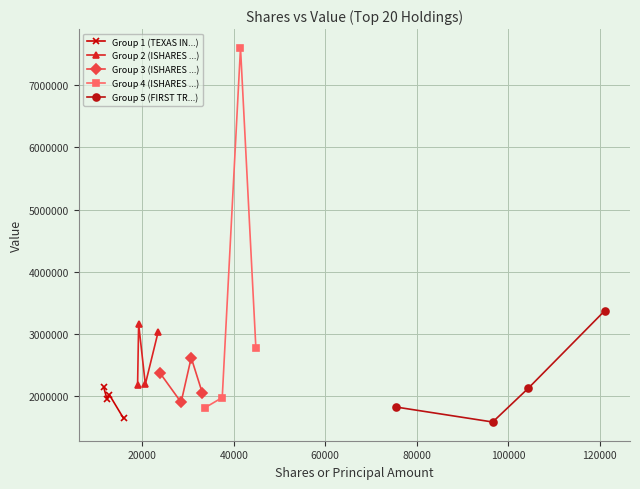

After their last crossing, which series has the higher values: Group 2 (ISHARES ...) or Group 4 (ISHARES ...)?

Group 2 (ISHARES ...)